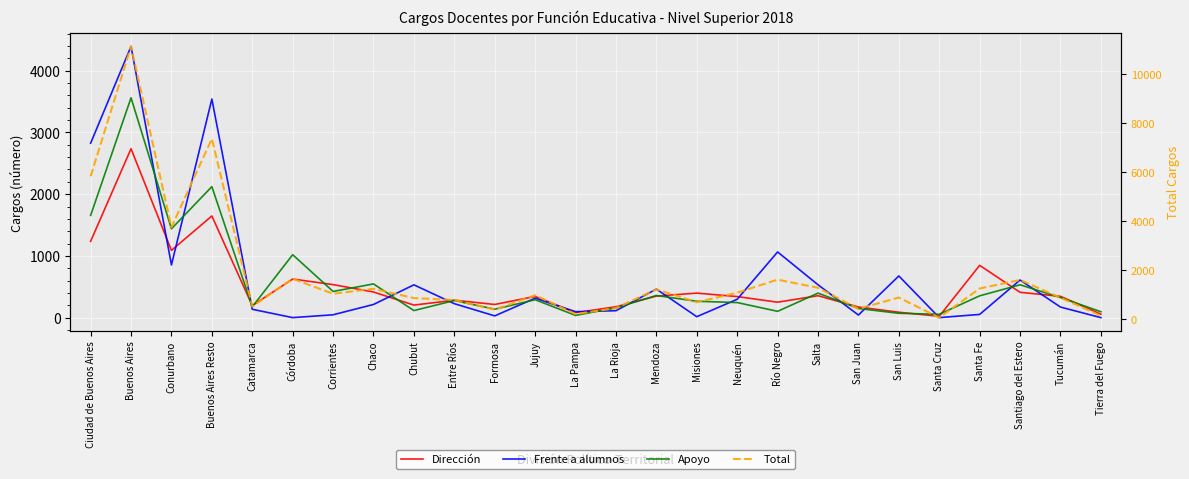

Reading left to right, transcribe all the data shown in this chart.

Dirección: Ciudad de Buenos Aires=1236	Buenos Aires=2736	Conurbano=1089	Buenos Aires Resto=1647	Catamarca=195	Córdoba=625	Corrientes=535	Chaco=415	Chubut=203	Entre Ríos=282	Formosa=213	Jujuy=343	La Pampa=80	La Rioja=176	Mendoza=349	Misiones=397	Neuquén=341	Río Negro=250	Salta=355	San Juan=172	San Luis=87	Santa Cruz=22	Santa Fe=847	Santiago del Estero=410	Tucumán=345	Tierra del Fuego=55
Frente a alumnos: Ciudad de Buenos Aires=2826	Buenos Aires=4394	Conurbano=853	Buenos Aires Resto=3541	Catamarca=135	Córdoba=0	Corrientes=46	Chaco=213	Chubut=531	Entre Ríos=226	Formosa=28	Jujuy=315	La Pampa=96	La Rioja=112	Mendoza=462	Misiones=15	Neuquén=297	Río Negro=1064	Salta=532	San Juan=42	San Luis=675	Santa Cruz=0	Santa Fe=52	Santiago del Estero=609	Tucumán=171	Tierra del Fuego=0
Apoyo: Ciudad de Buenos Aires=1656	Buenos Aires=3561	Conurbano=1439	Buenos Aires Resto=2122	Catamarca=175	Córdoba=1019	Corrientes=424	Chaco=546	Chubut=114	Entre Ríos=277	Formosa=136	Jujuy=290	La Pampa=36	La Rioja=159	Mendoza=358	Misiones=265	Neuquén=244	Río Negro=102	Salta=397	San Juan=148	San Luis=70	Santa Cruz=54	Santa Fe=353	Santiago del Estero=532	Tucumán=325	Tierra del Fuego=95
Total: Ciudad de Buenos Aires=5830	Buenos Aires=11119	Conurbano=3759	Buenos Aires Resto=7360	Catamarca=533	Córdoba=1656	Corrientes=1048	Chaco=1249	Chubut=872	Entre Ríos=792	Formosa=402	Jujuy=987	La Pampa=222	La Rioja=465	Mendoza=1228	Misiones=702	Neuquén=1091	Río Negro=1622	Salta=1292	San Juan=433	San Luis=894	Santa Cruz=76	Santa Fe=1262	Santiago del Estero=1609	Tucumán=888	Tierra del Fuego=150